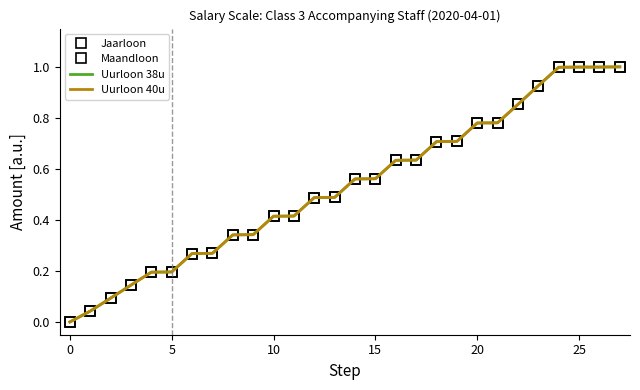

How many times do Uurloon 38u and Uurloon 40u cross each other?

7